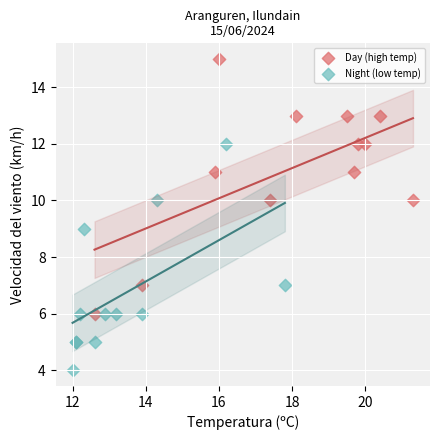

Which series contains the highest Y value?

Day (high temp)